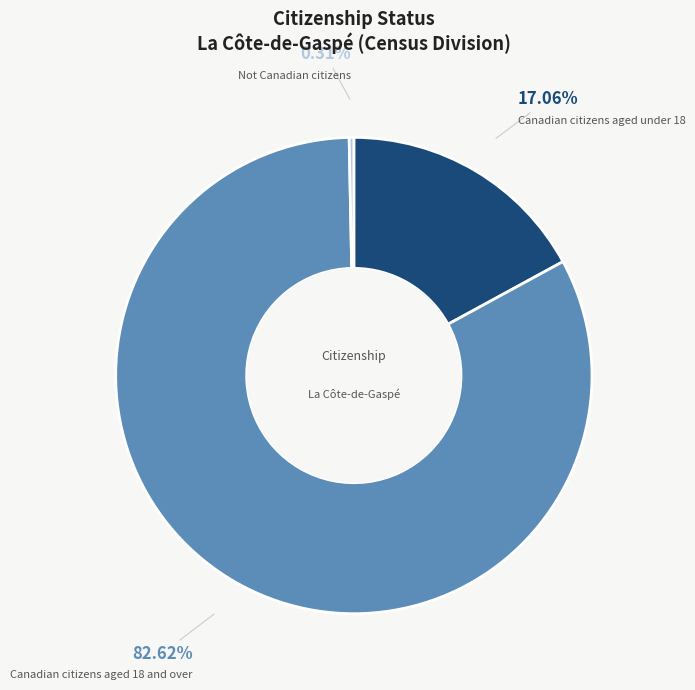

How much of the chart is everything except Canadian citizens aged 18 and over?

17.4%